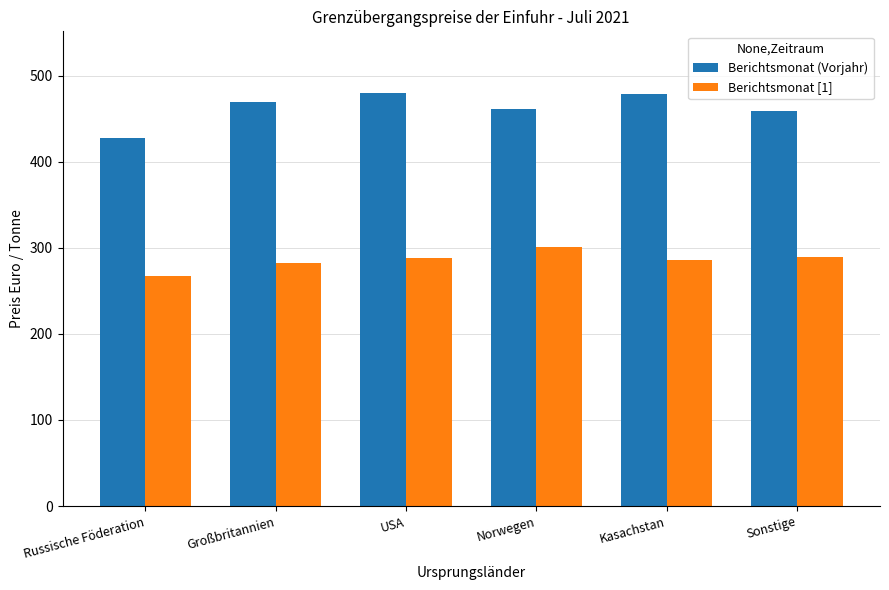

What is the difference between the maximum and second lowest values in the Berichtsmonat [1] series?

18.4